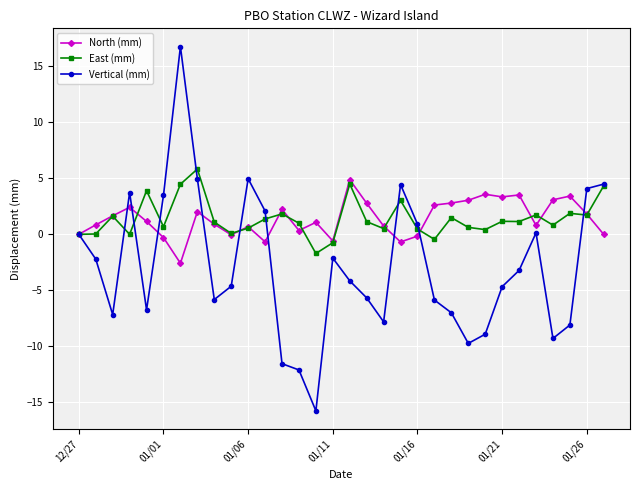

At how many categories does at least one series exceed 8?

1